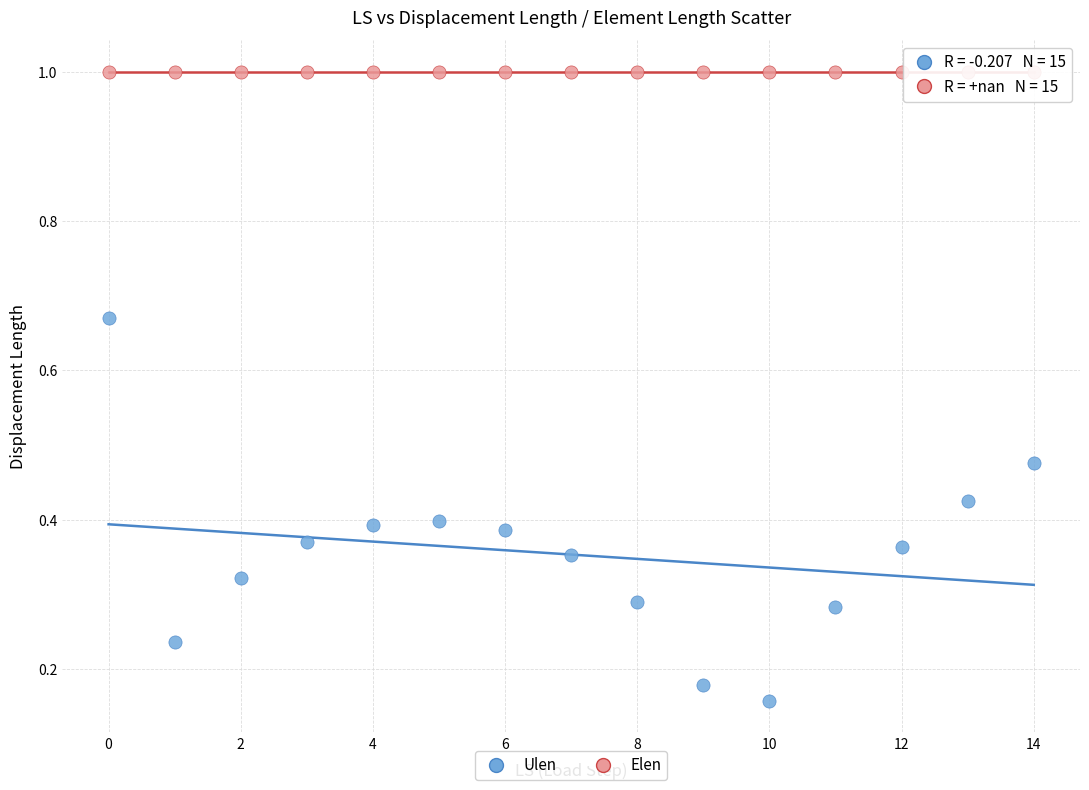

Which series reaches the maximum Y coordinate?

Elen